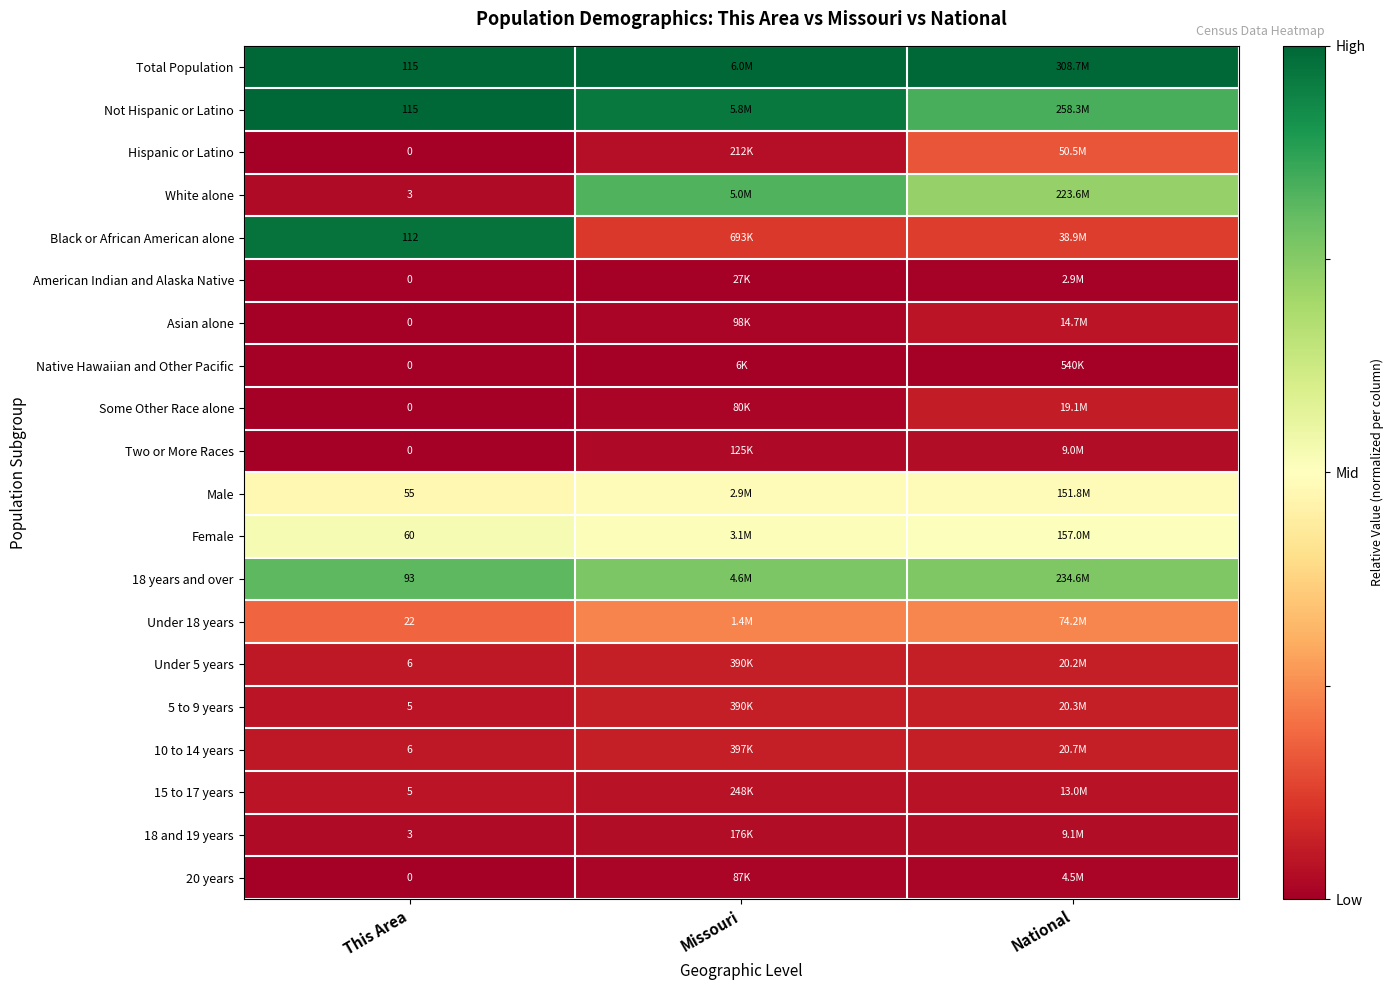

Is the value of Two or More Races at This Area greater than the value of Under 5 years at This Area?

No